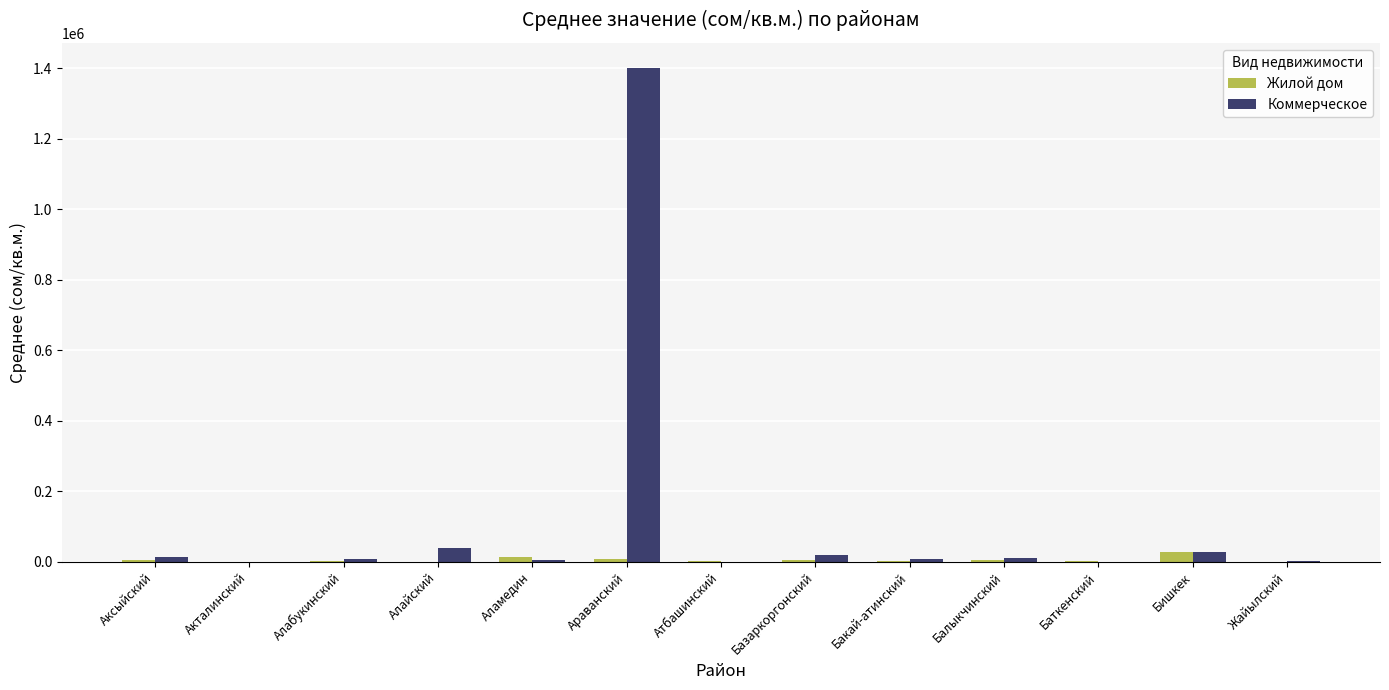

How many data points in Коммерческое are above 8882?

7